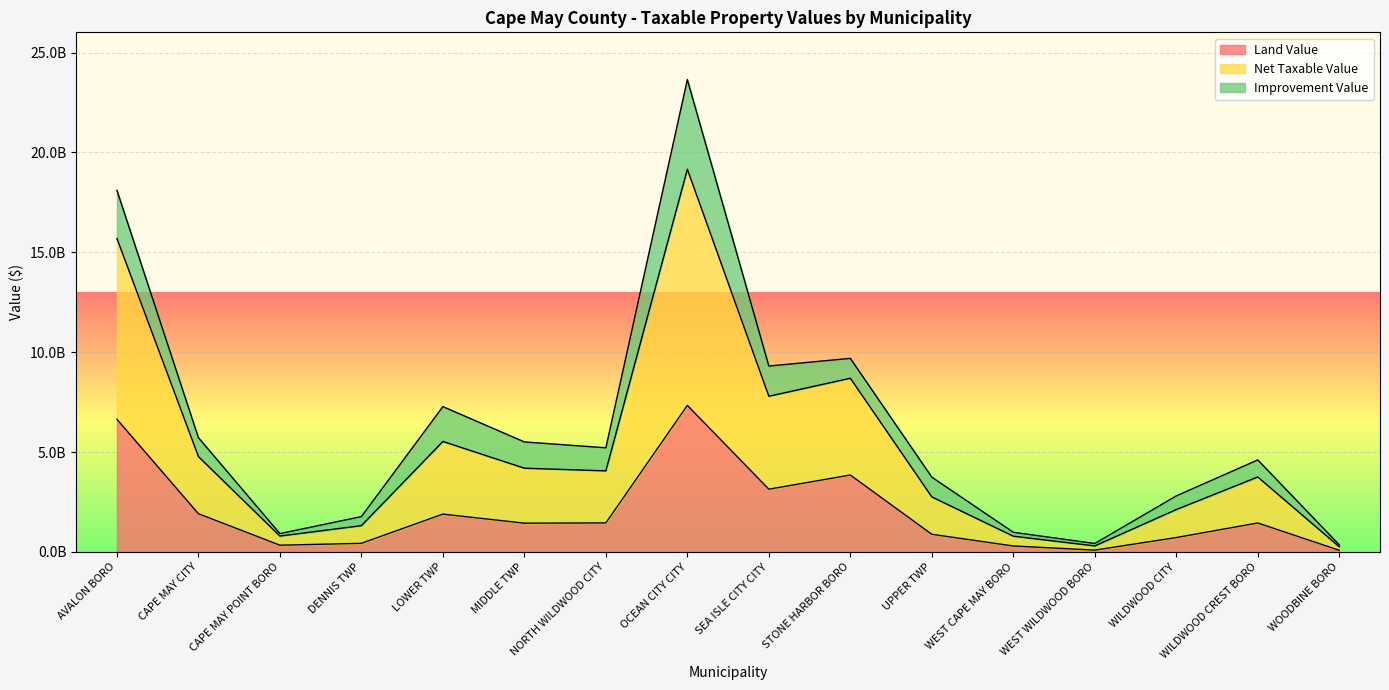

What position from the left is WILDWOOD CREST BORO?

15